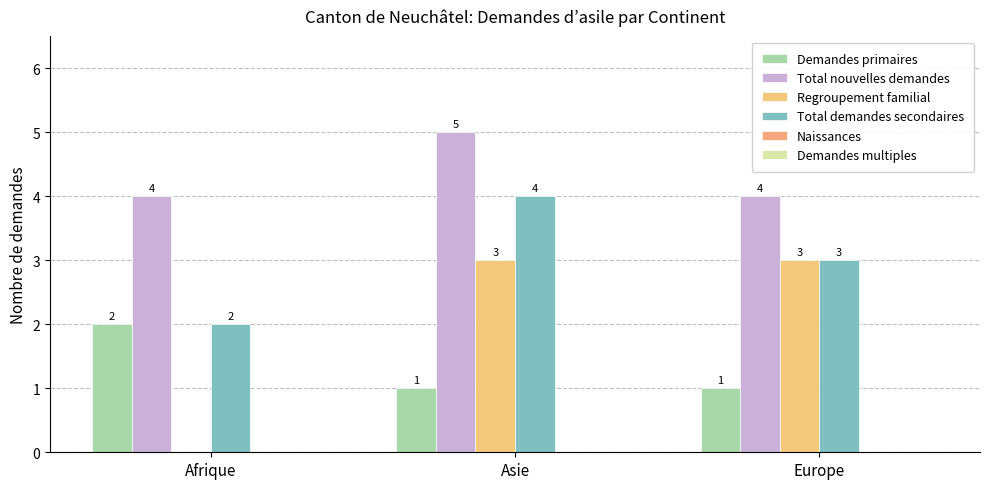

Reading left to right, what are all the values shown in this chart?

Demandes primaires: 2	1	1
Total nouvelles demandes: 4	5	4
Regroupement familial: 0	3	3
Total demandes secondaires: 2	4	3
Naissances: 0	0	0
Demandes multiples: 0	0	0